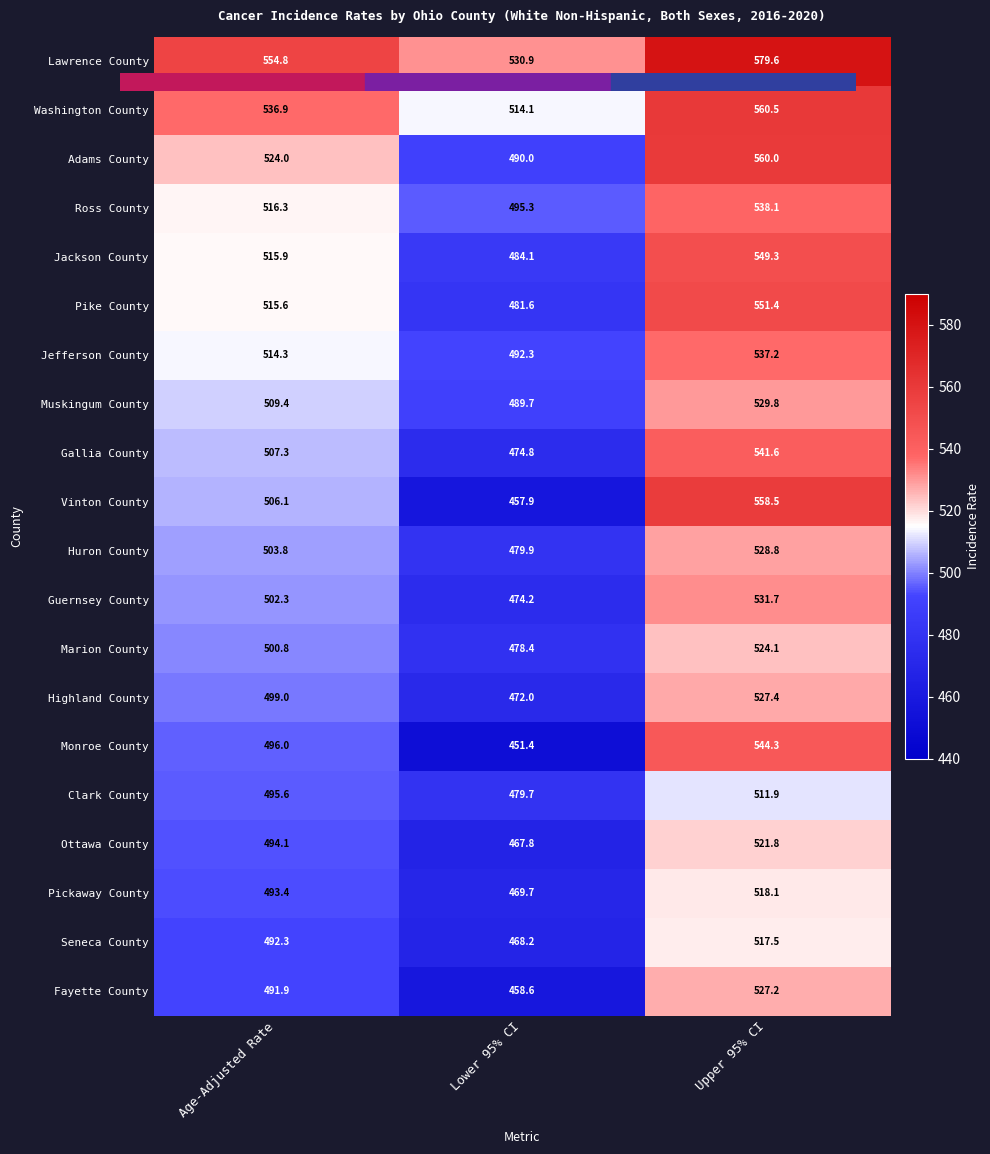

At which category is the sum across all series the highest?

Upper 95% CI